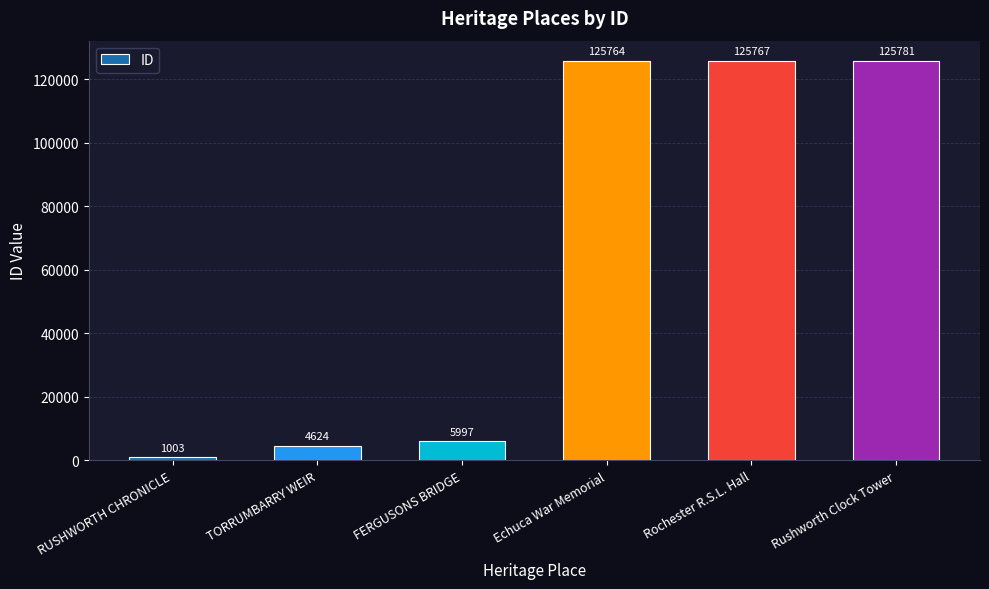

What is the difference between the second highest and second lowest values?

121143